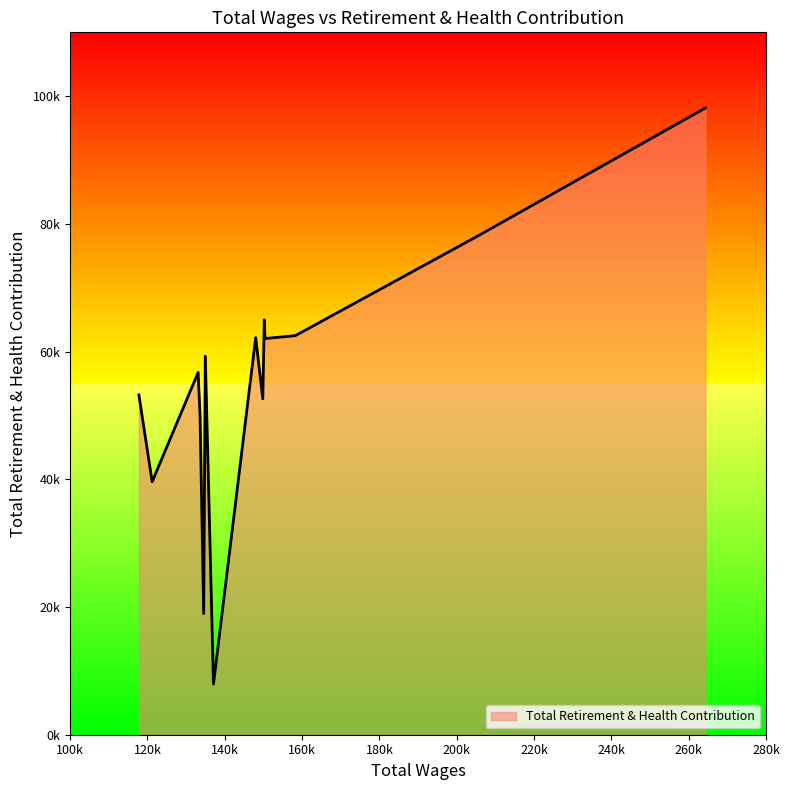

Does the chart have visible grid lines?

No